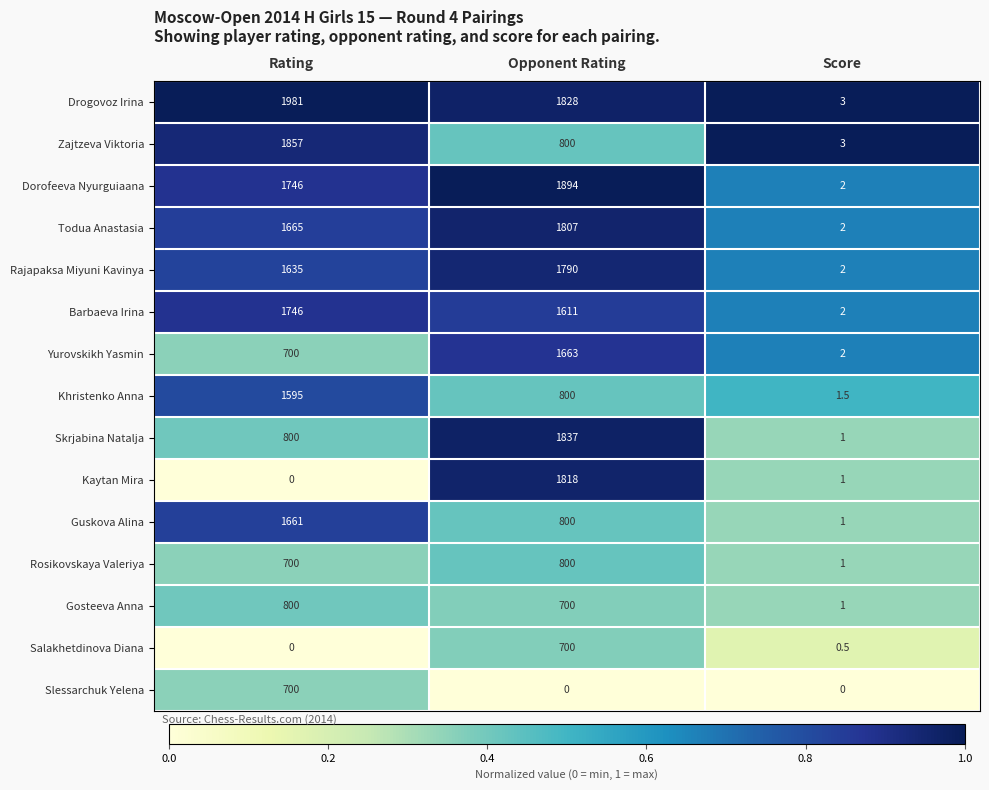

What is the maximum value for Kaytan Mira?

1818.0